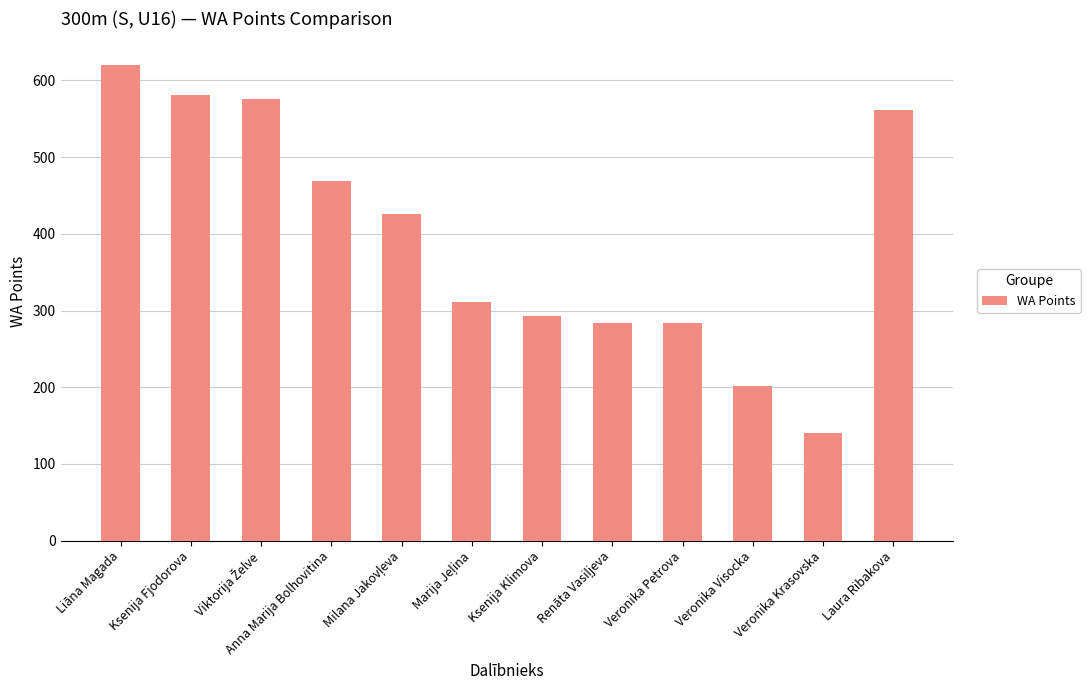

What is the minimum value shown in the chart?

140